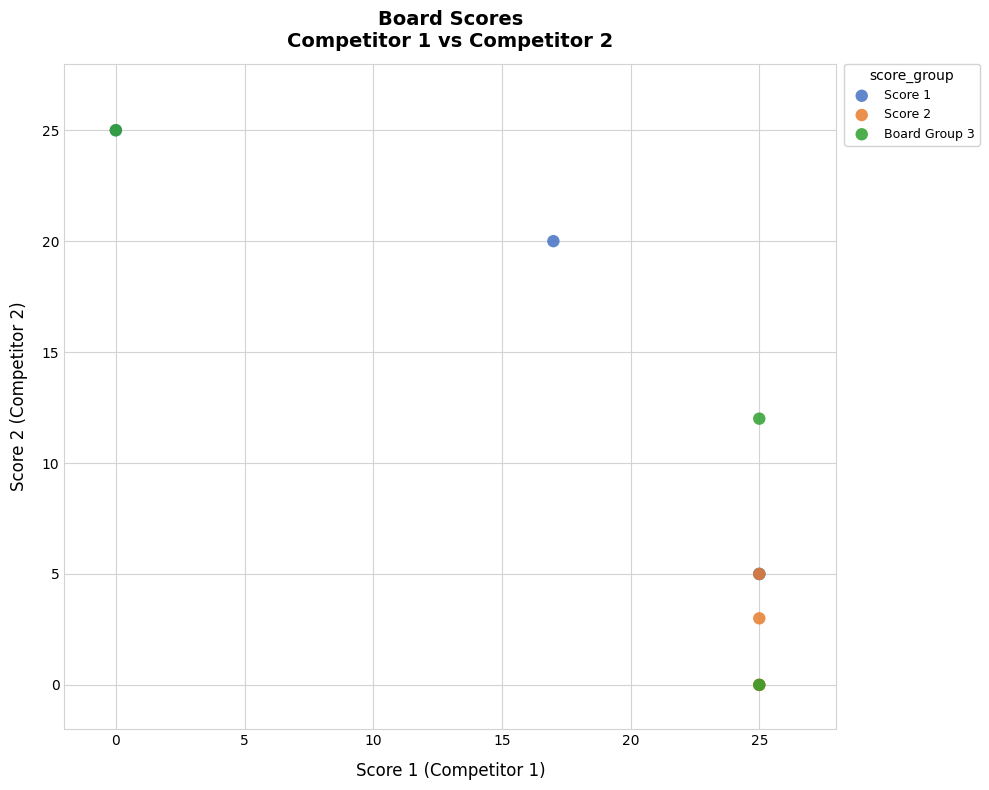

Which series has the largest Y range (max minus min)?

Board Group 3